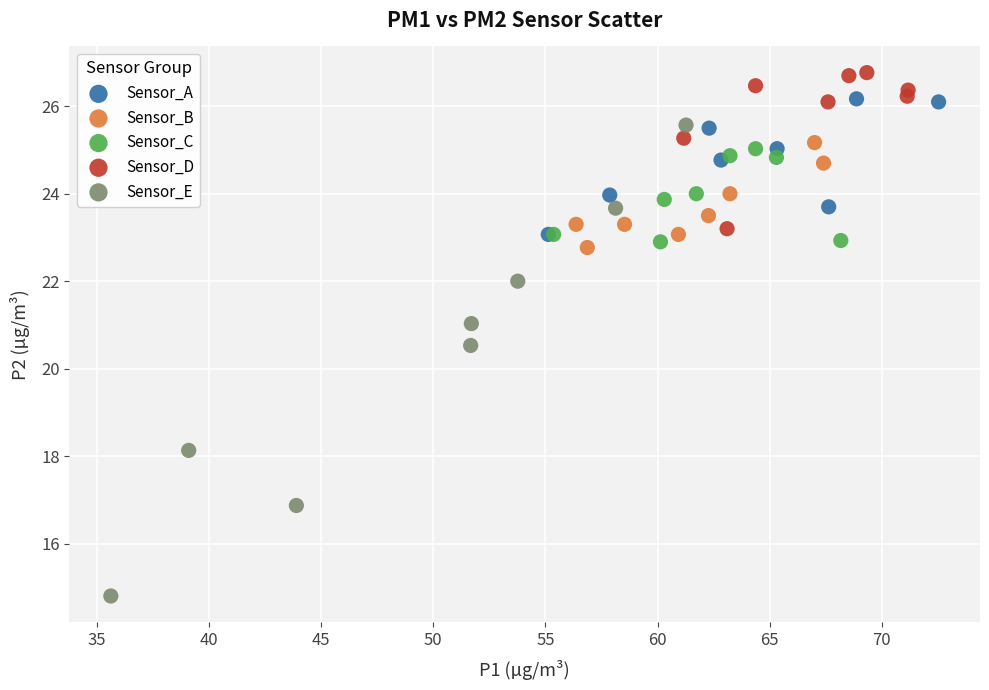

Which series reaches the maximum Y coordinate?

Sensor_D